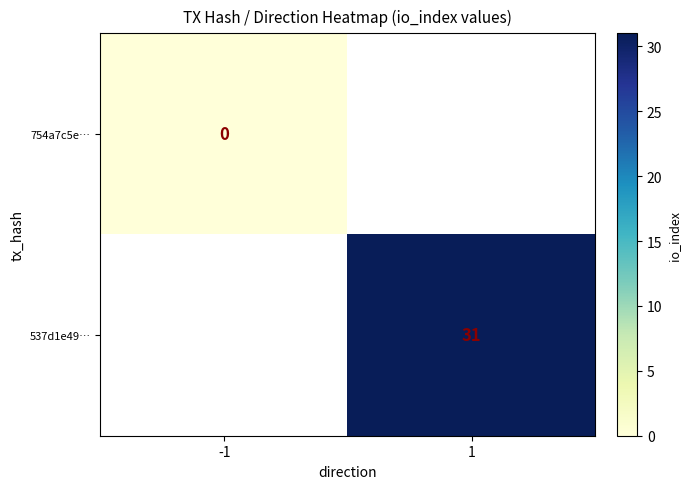

Is the value of 537d1e49… at 1 greater than the value of 754a7c5e… at -1?

Yes